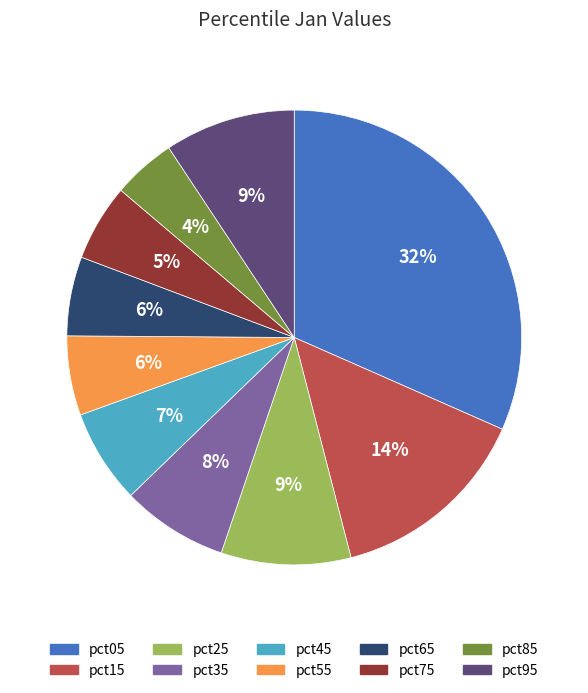

To the nearest percent, what is the average slice percentage?

10%